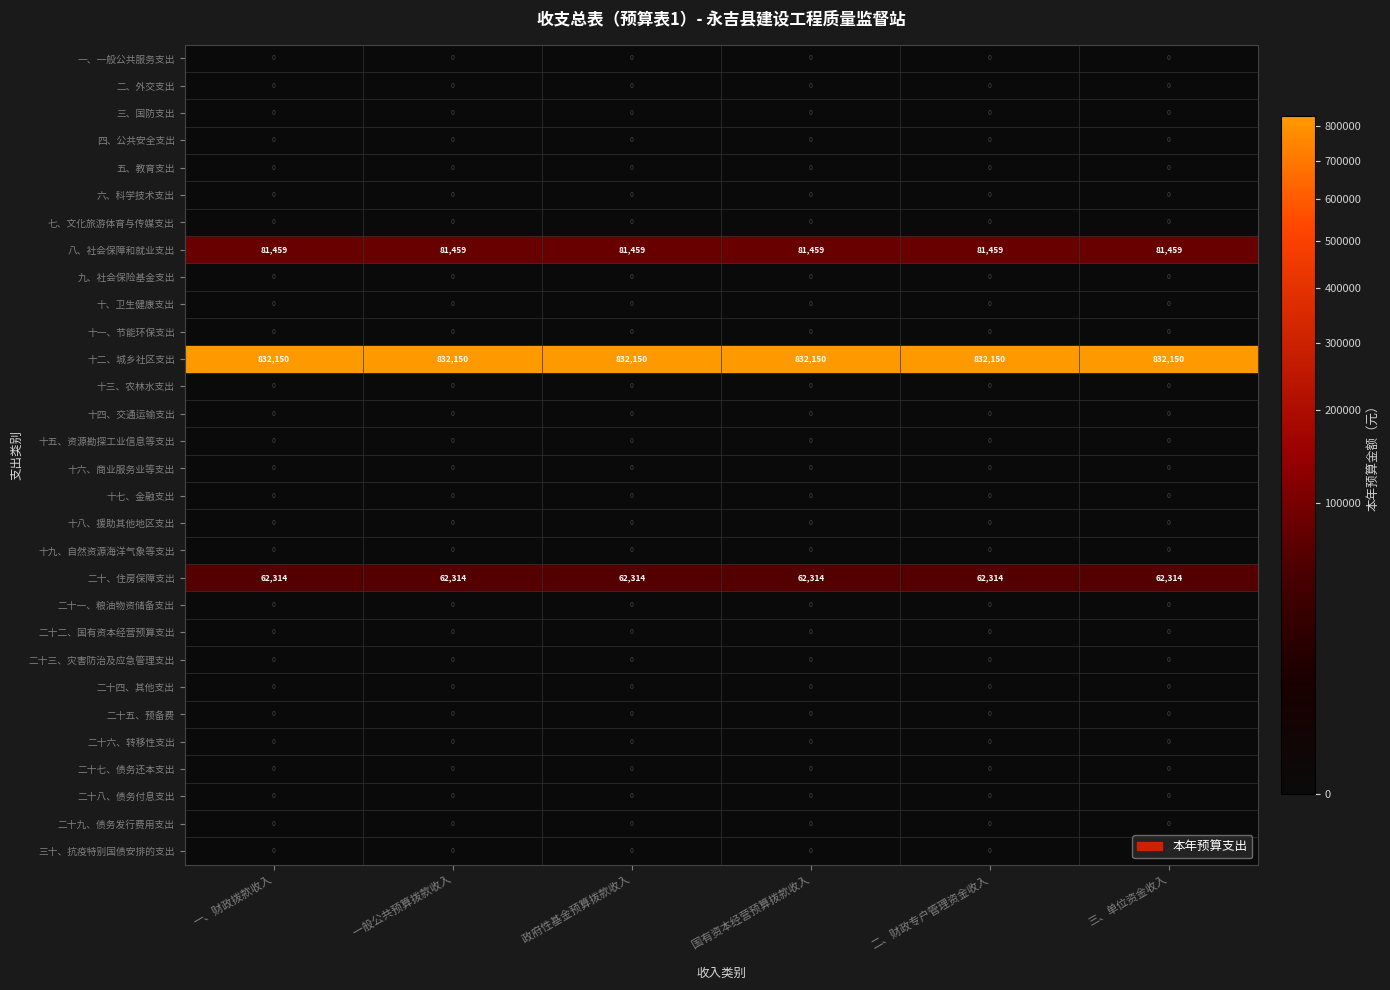

The value of 十三、农林水支出 at 三、单位资金收入 is 0. True or false?

True